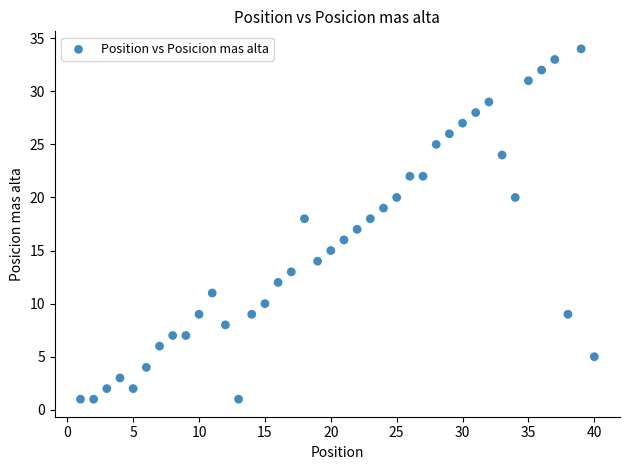

What is the range of Y values (max minus min)?

33